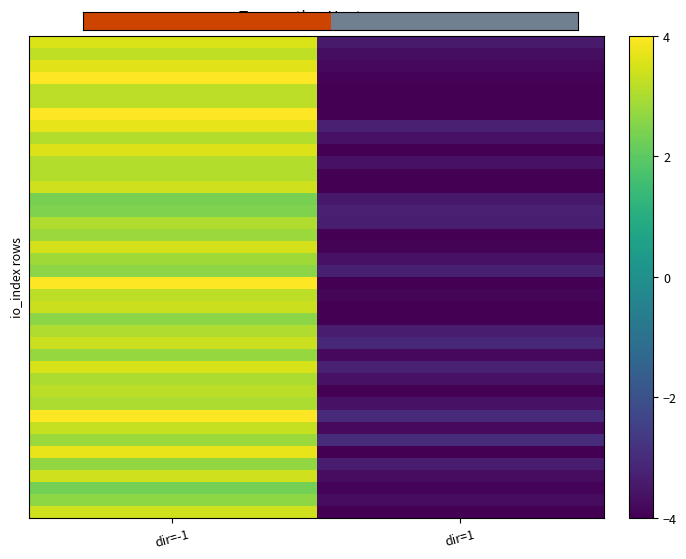

What is the greatest value displayed?

4.0